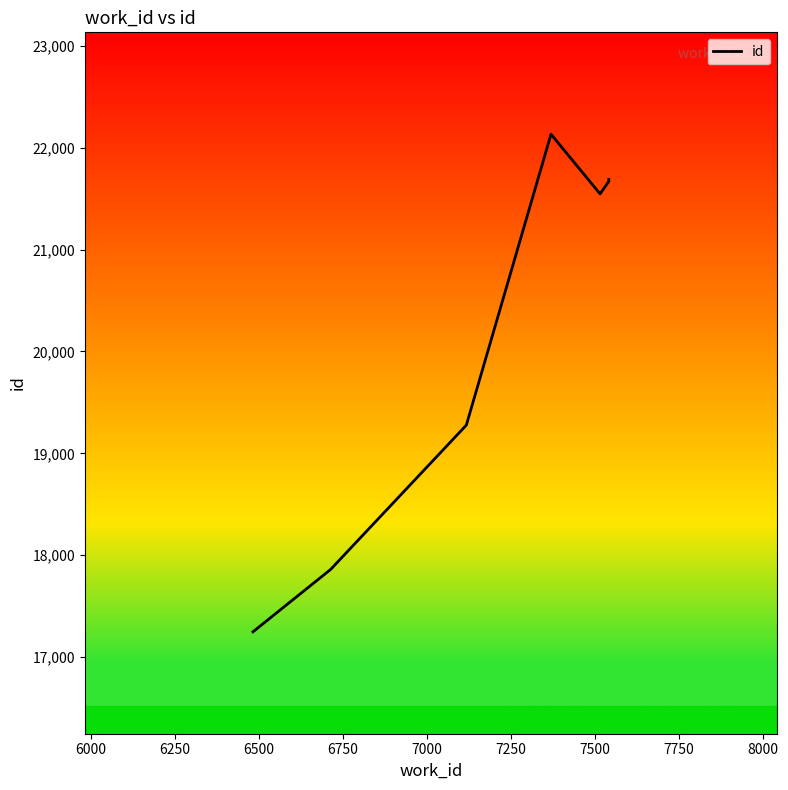

How many values are below 21679?

5